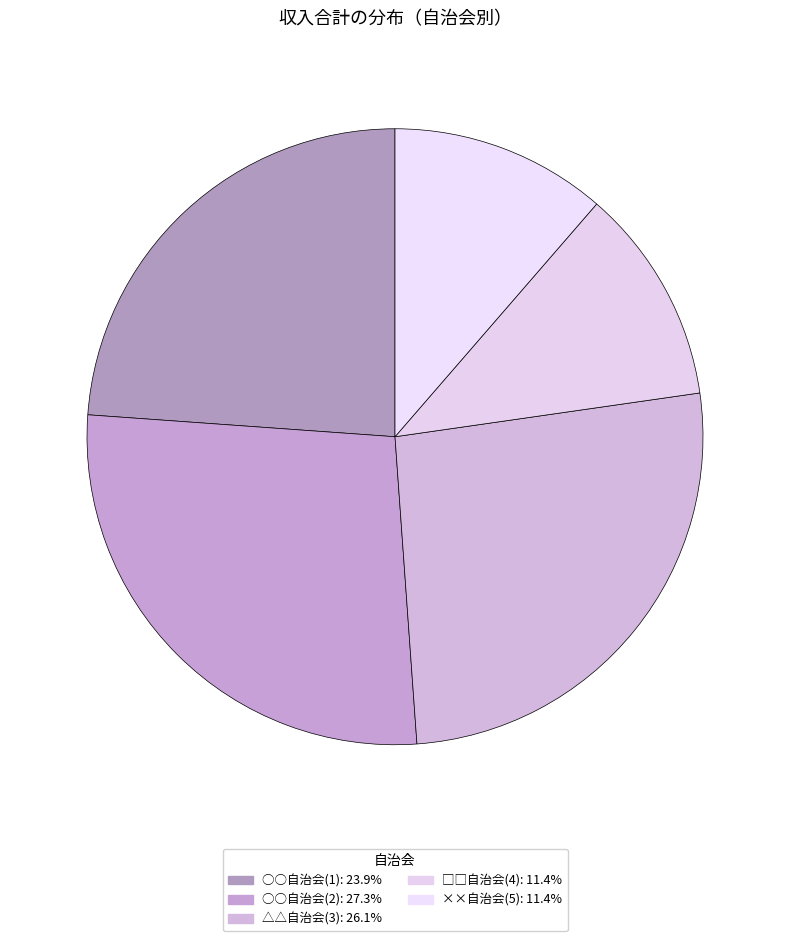

Rank the categories by value from lowest to highest.

□□自治会(4), ××自治会(5), ○○自治会(1), △△自治会(3), ○○自治会(2)